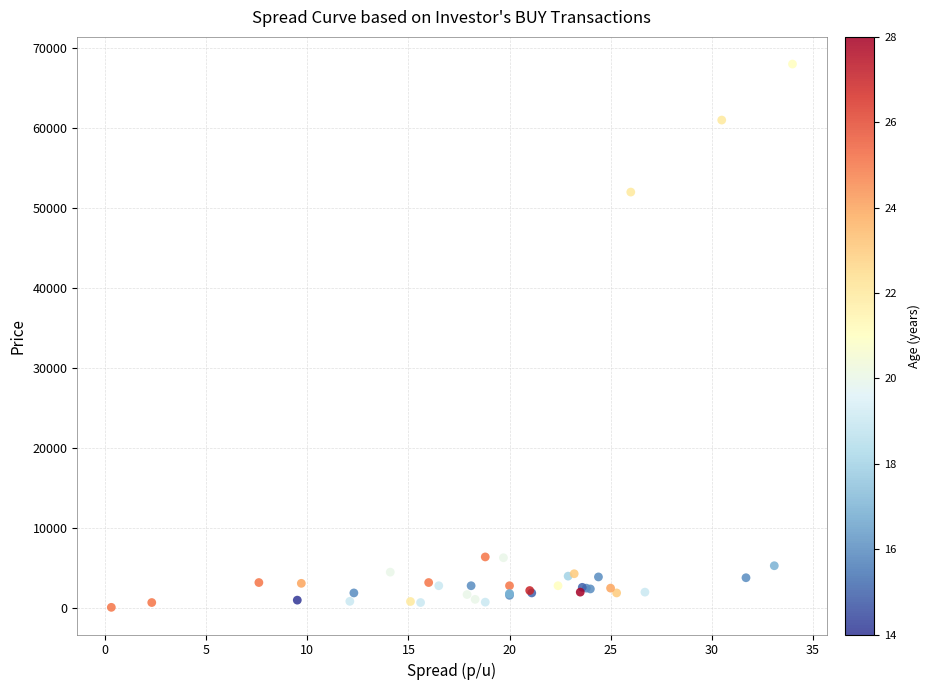

What Y value in the scatter plot is closest to 34050?

52000